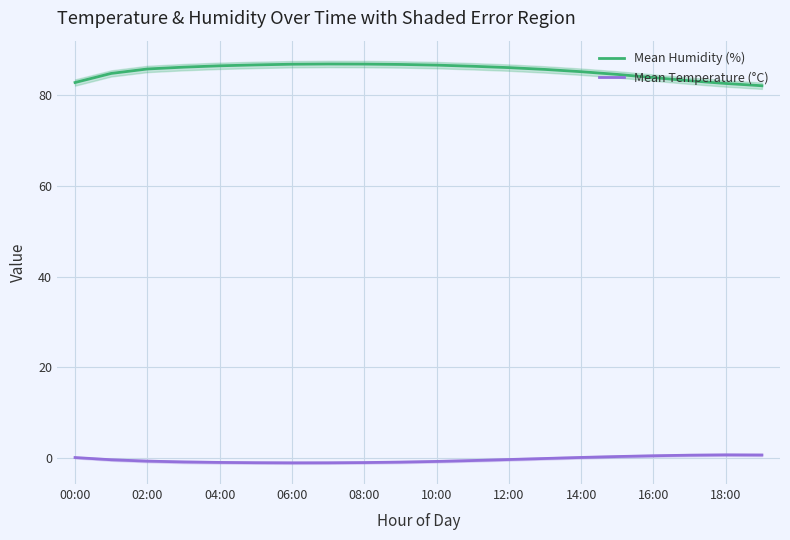

True or false: Mean Temperature (°C) has a value of 0.1 at 00:00.

True